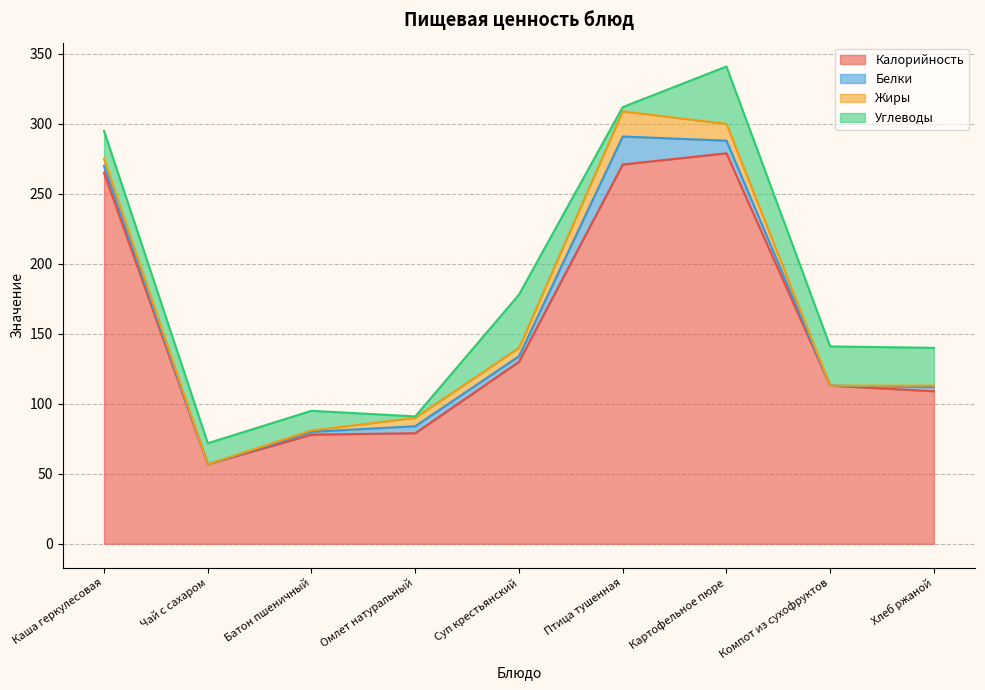

What position from the right is Суп крестьянский?

5